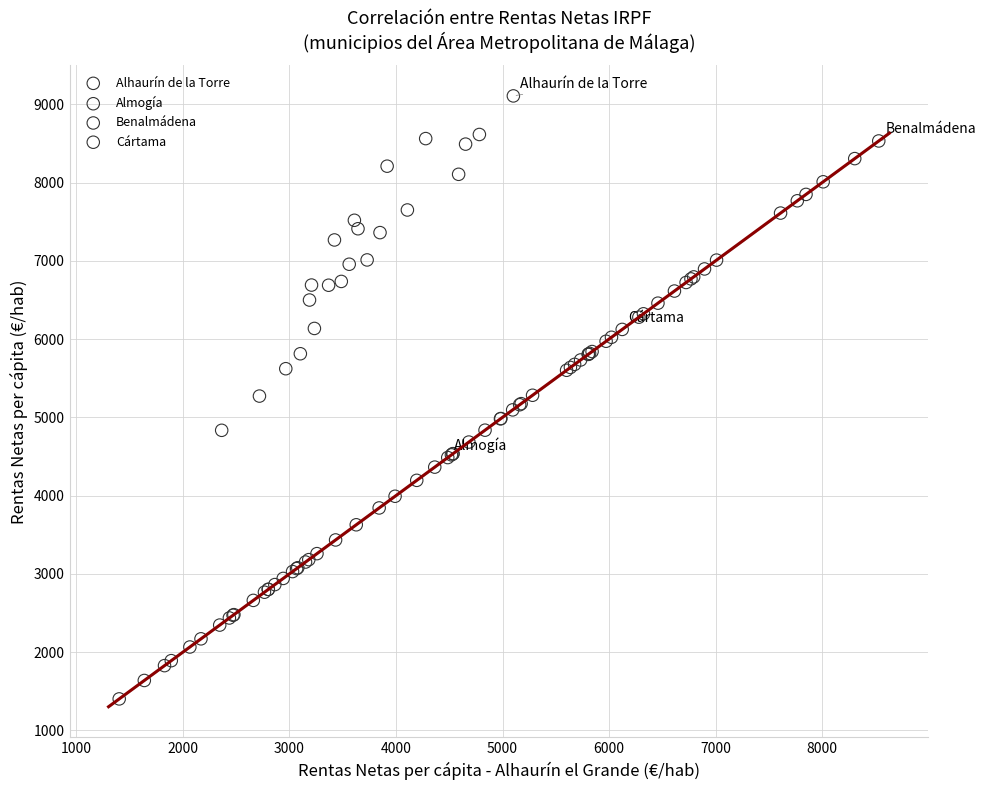

Which series has the widest spread of Y values?

Alhaurín de la Torre